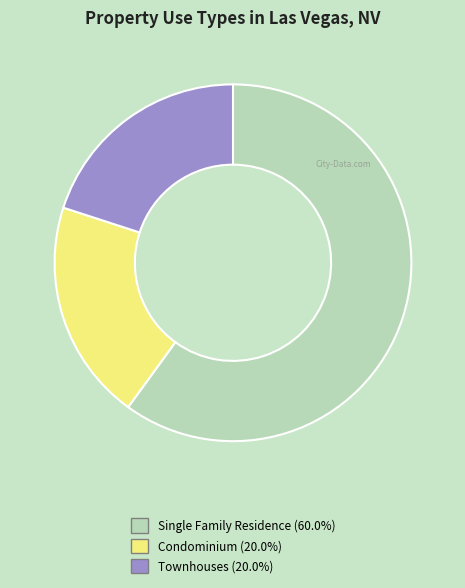

Which slice is the largest?

Single Family Residence